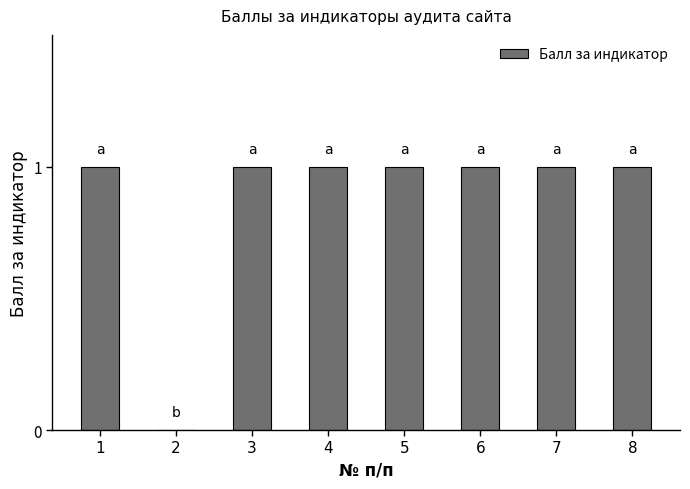

Are the bars grouped side by side (vs. stacked)?

No